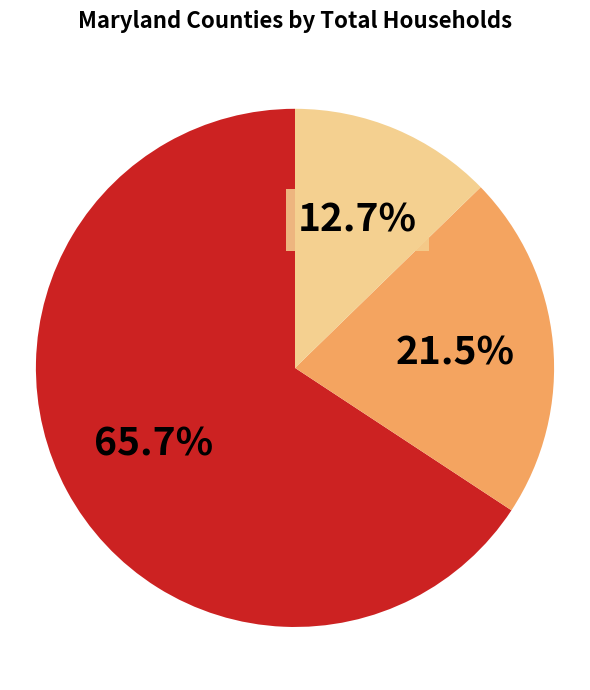

How many slices are in this pie chart?

3